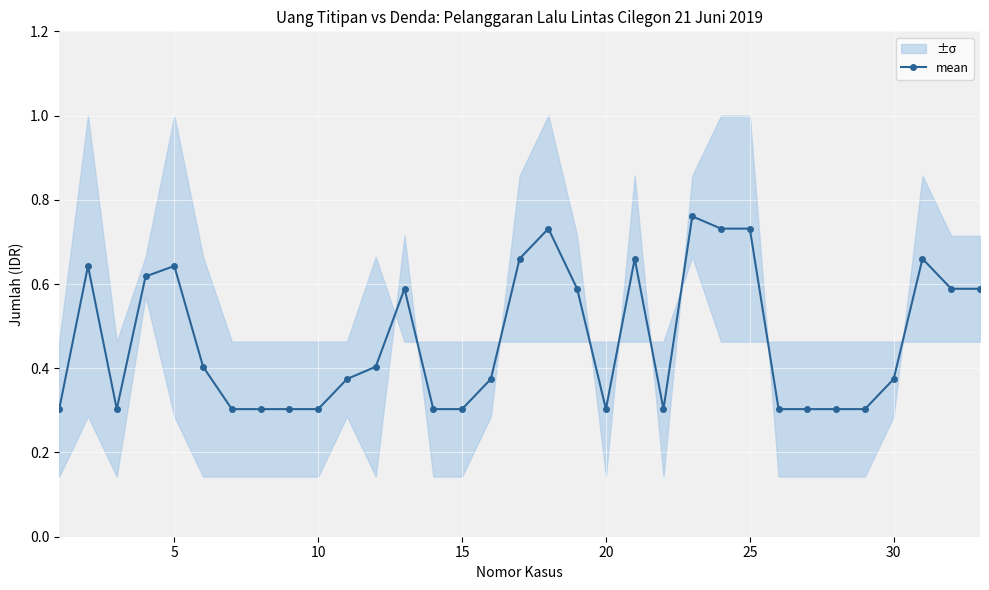

Is it true that mean equals 0.3 at 20?

True